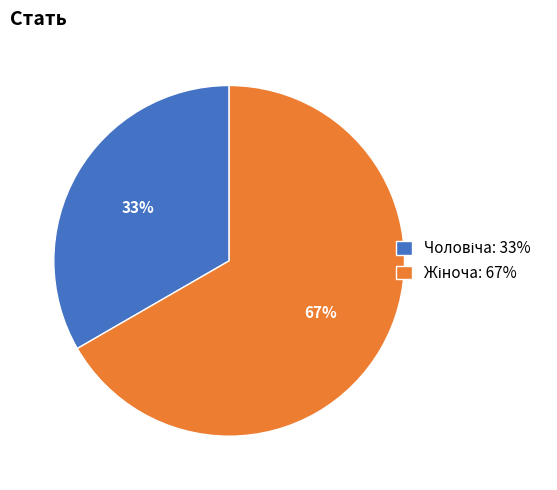

Is there any slice that represents more than half of the pie?

Yes